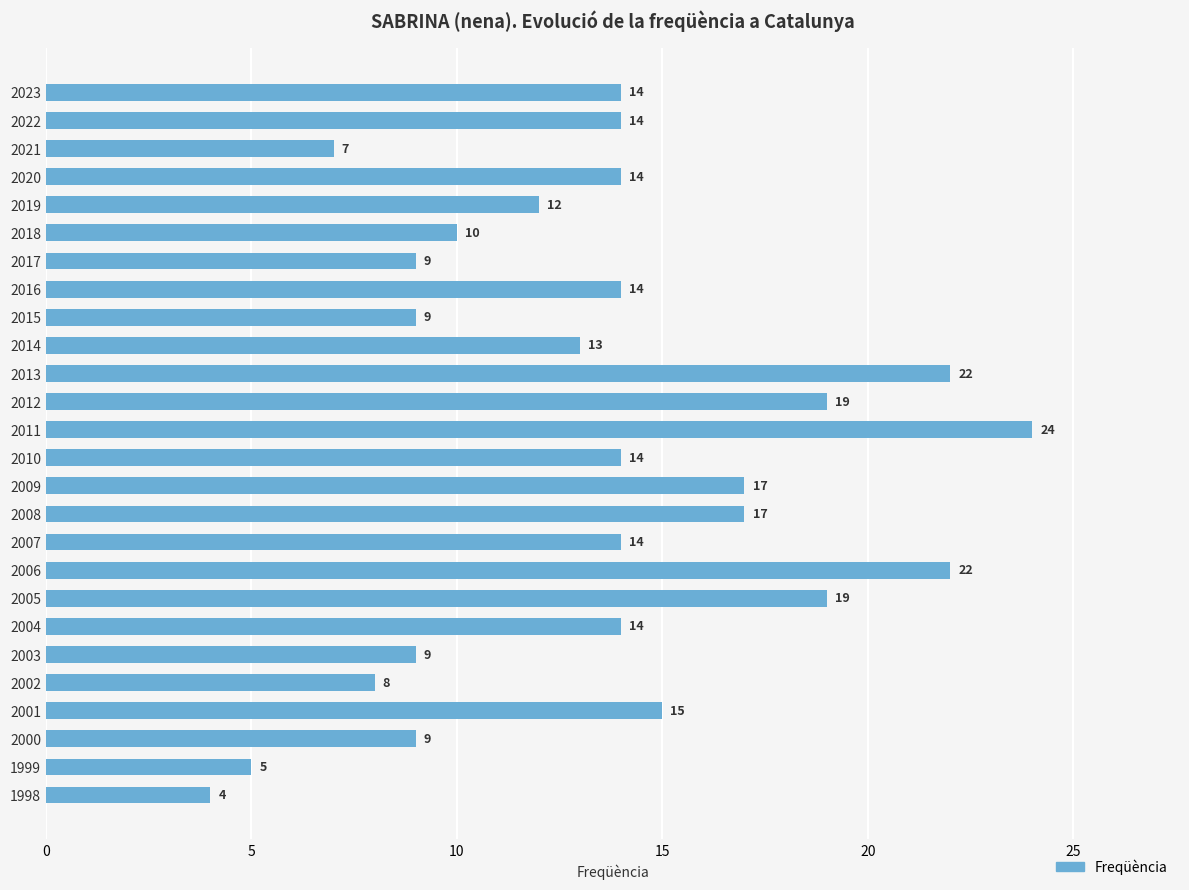

Reading top to bottom, extract all data points from this chart.

14	14	7	14	12	10	9	14	9	13	22	19	24	14	17	17	14	22	19	14	9	8	15	9	5	4